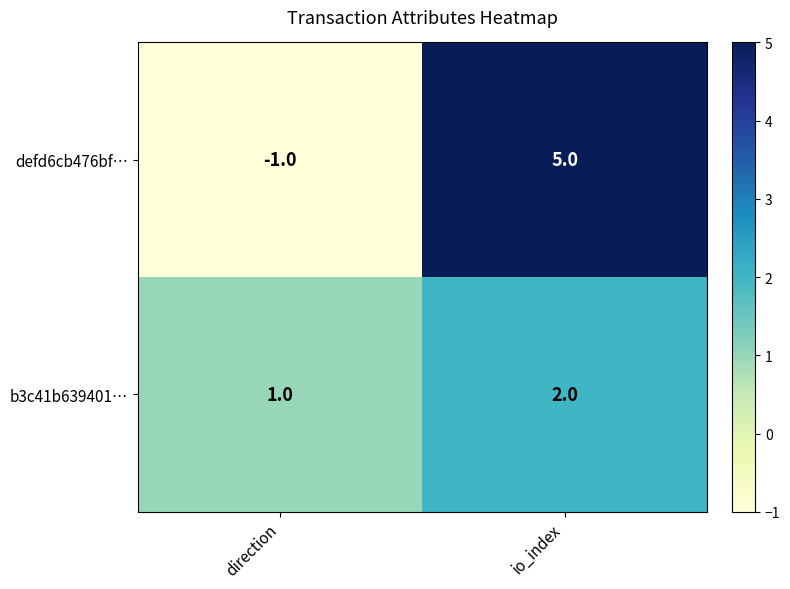

What is the minimum value shown in the chart?

-1